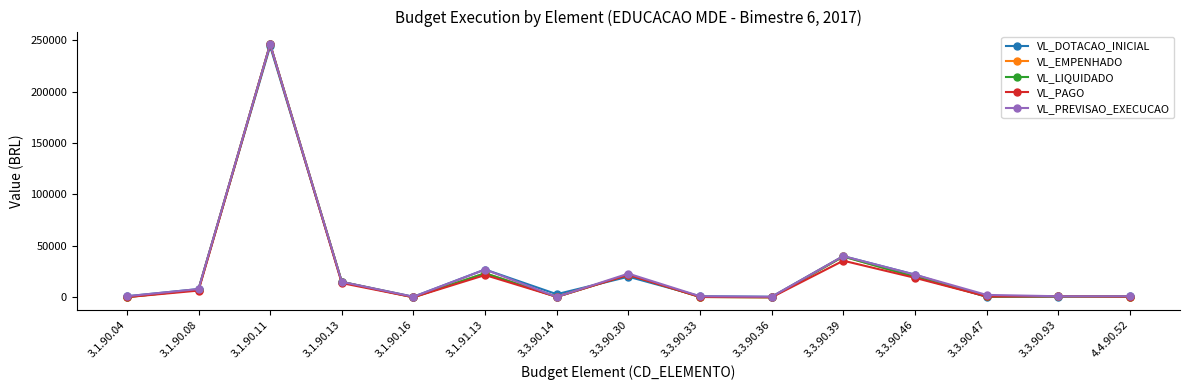

Which category has the highest value across all series?

3.1.90.11